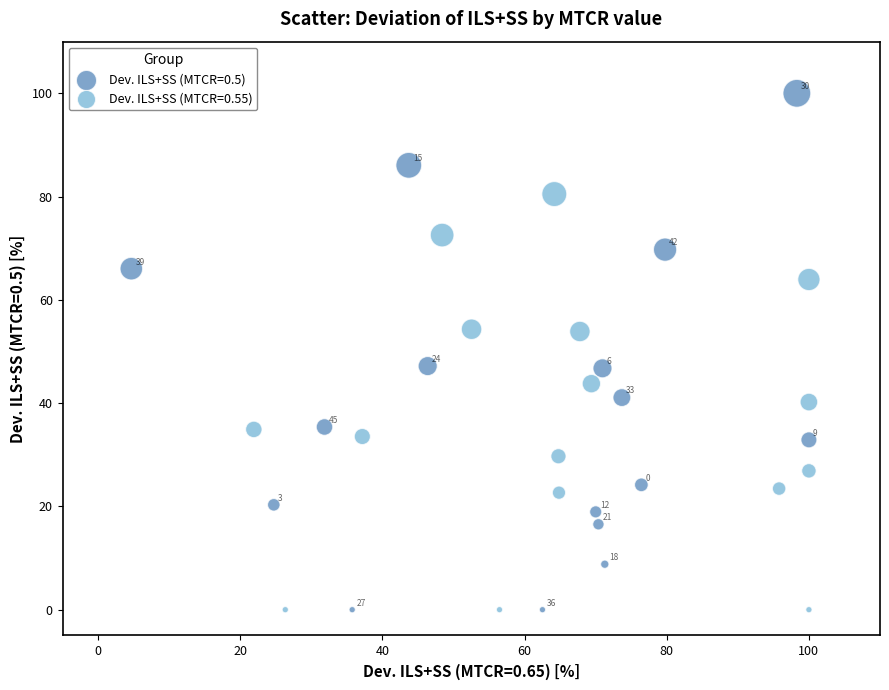

Which series has the largest Y range (max minus min)?

Dev. ILS+SS (MTCR=0.5)